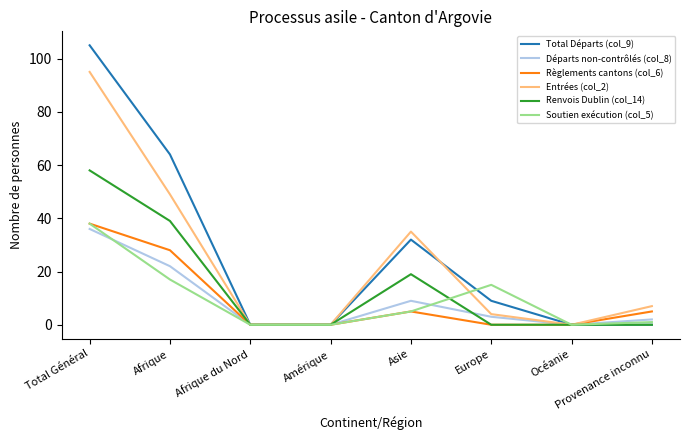

What position from the right is Total Général?

8